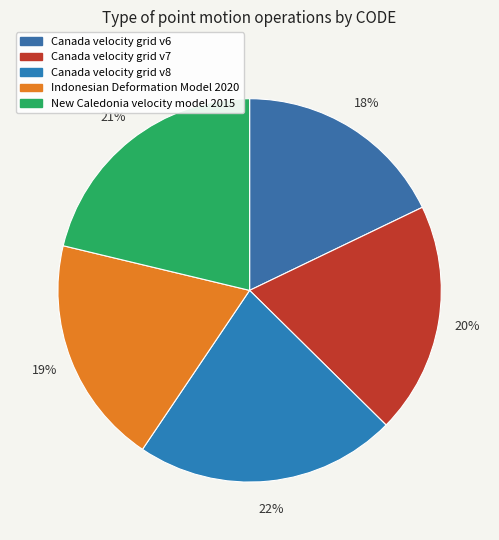

How much of the chart is everything except Canada velocity grid v8?

78.0%